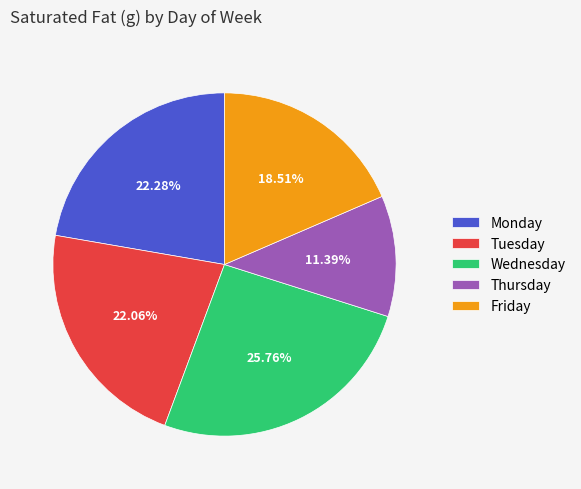

To the nearest percent, what portion does Monday represent?

22%